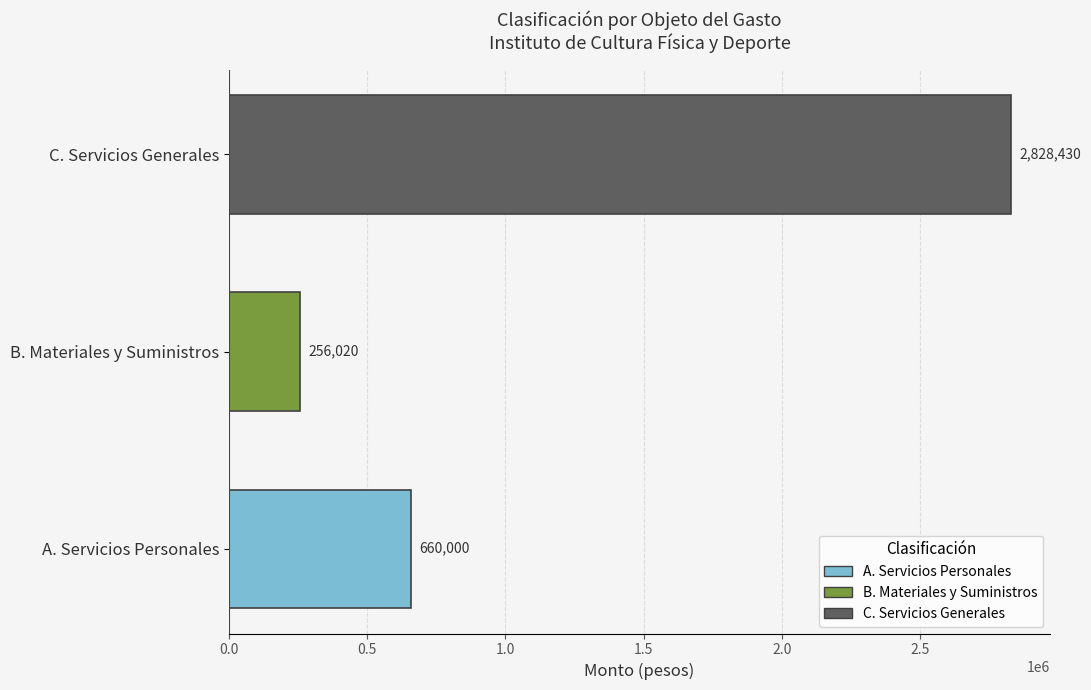

True or false: the data shows 398014 at A. Servicios Personales.

False